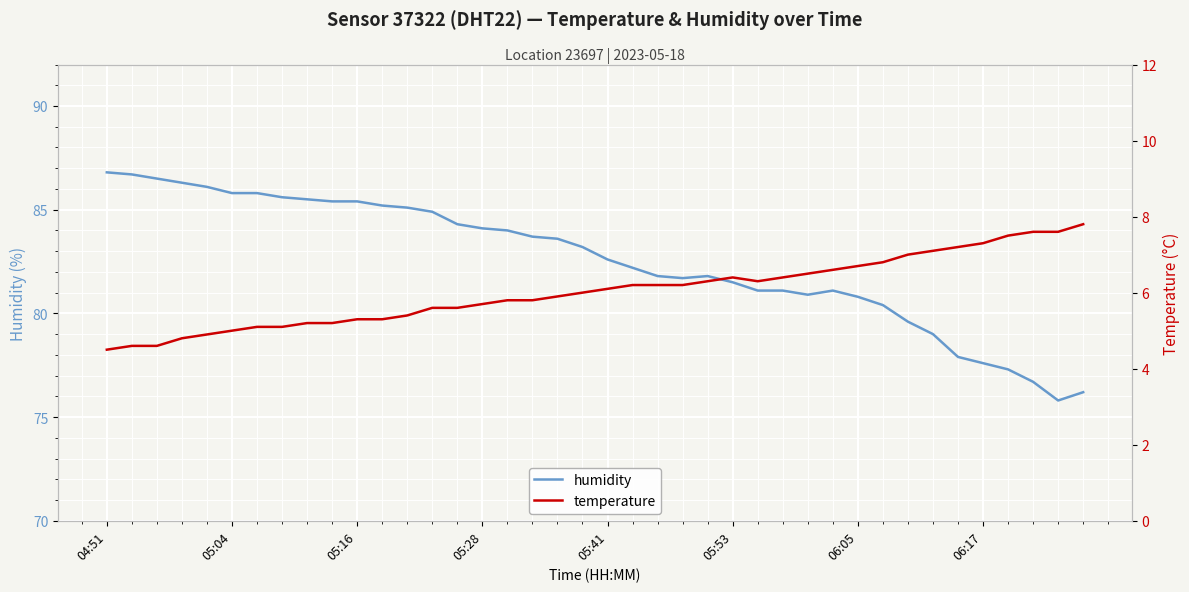

Is it true that temperature equals 4.1 at 29?

False